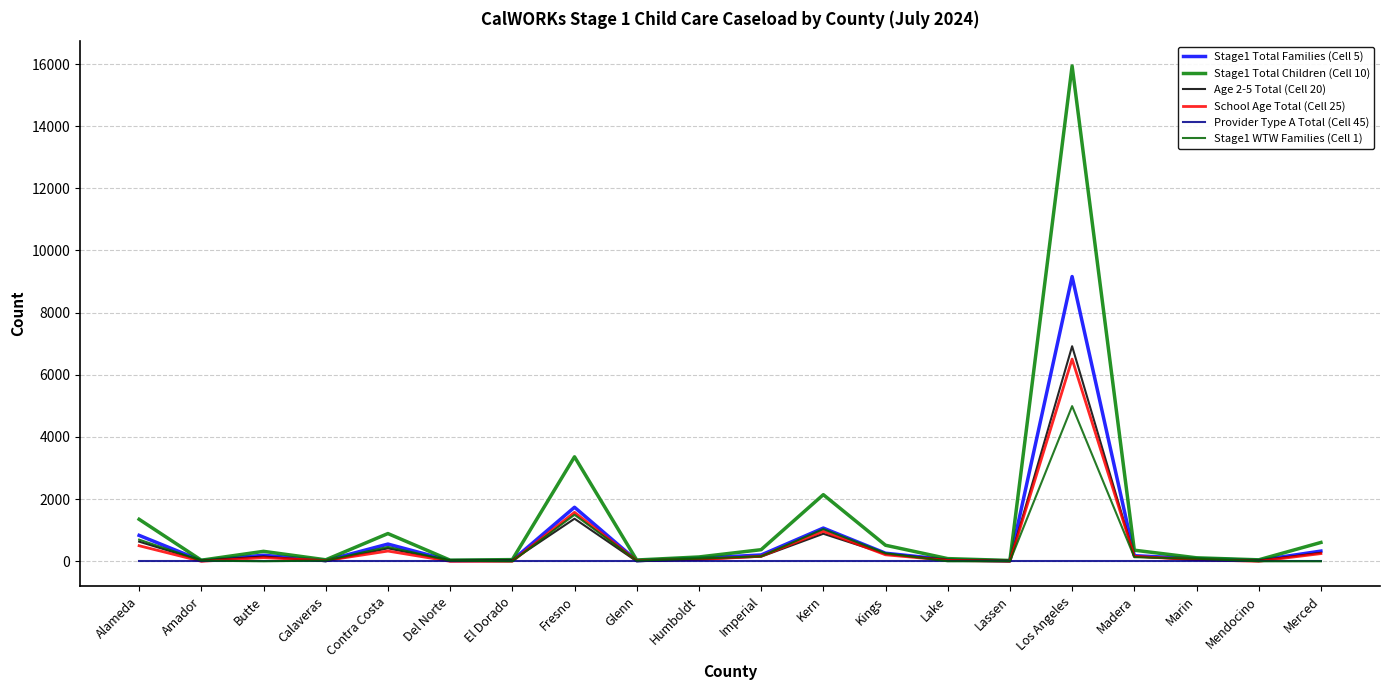

At Los Angeles, list the series in order from largest to smallest.

Stage1 Total Children (Cell 10), Stage1 Total Families (Cell 5), Age 2-5 Total (Cell 20), School Age Total (Cell 25), Stage1 WTW Families (Cell 1), Provider Type A Total (Cell 45)